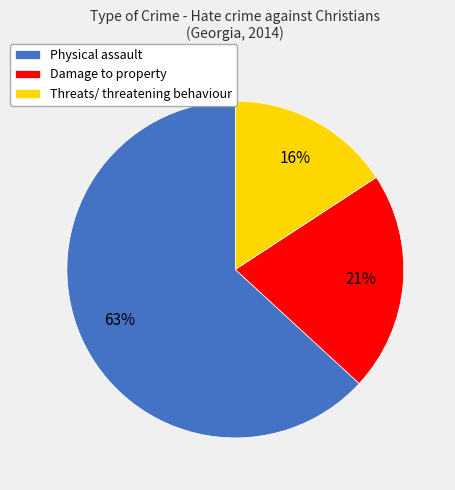

Which slice is the largest?

Physical assault